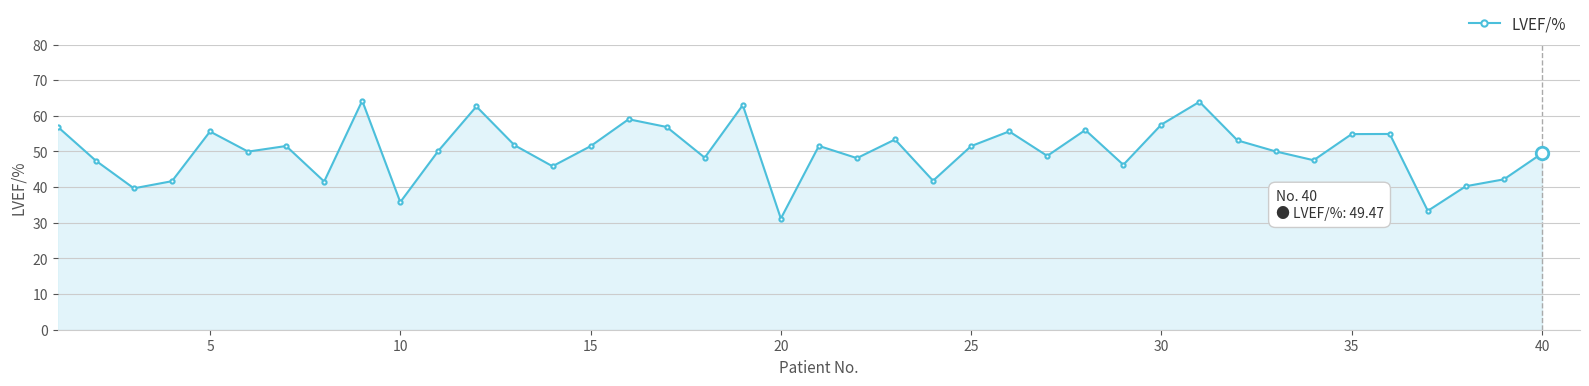

What is the sum of all values?

2005.1